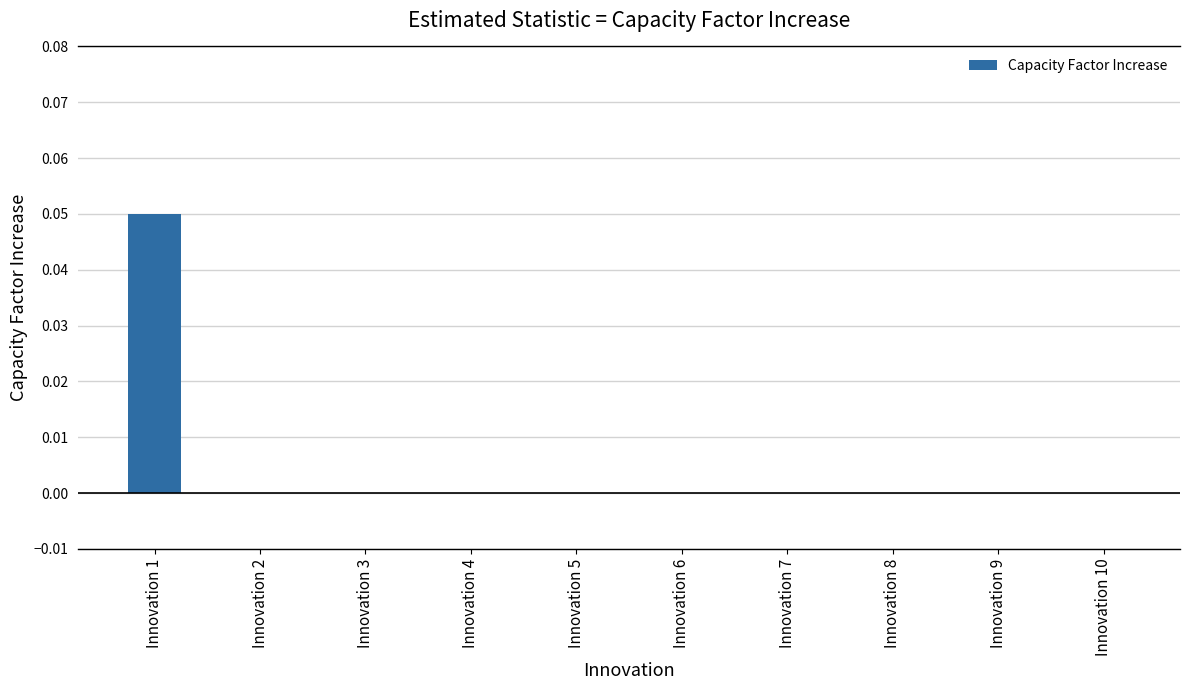

Which category has the highest value across all series?

Innovation 1